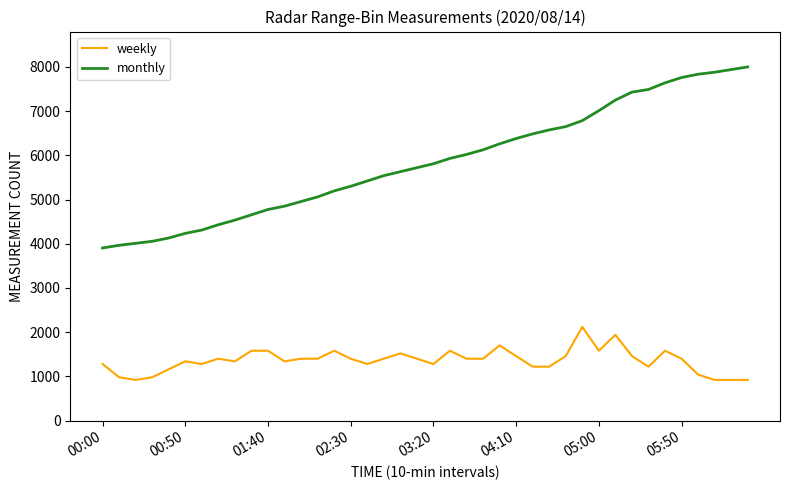

List the series in order of their peak value, highest first.

monthly, weekly